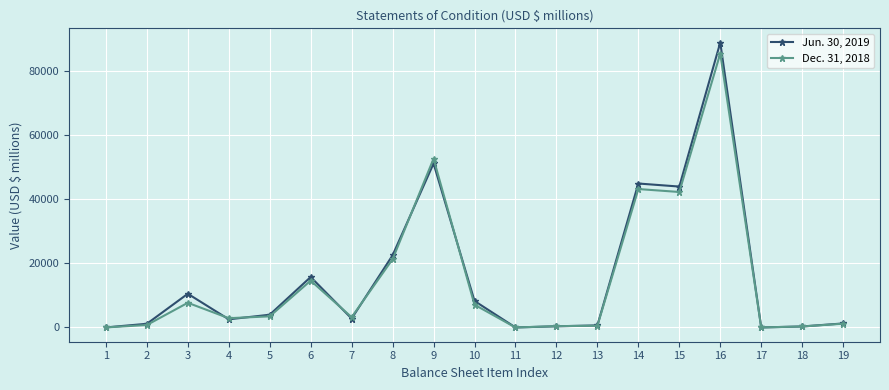

Which series has the widest spread of values?

Jun. 30, 2019